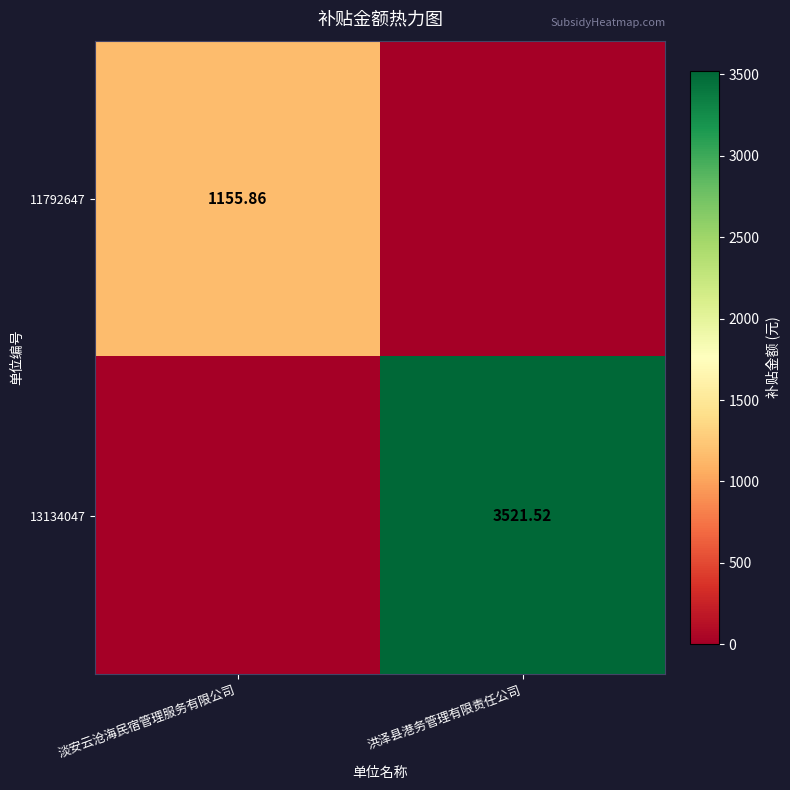

Is the value of 11792647 at 淡安云沧海民宿管理服务有限公司 greater than the value of 13134047 at 洪泽县港务管理有限责任公司?

No